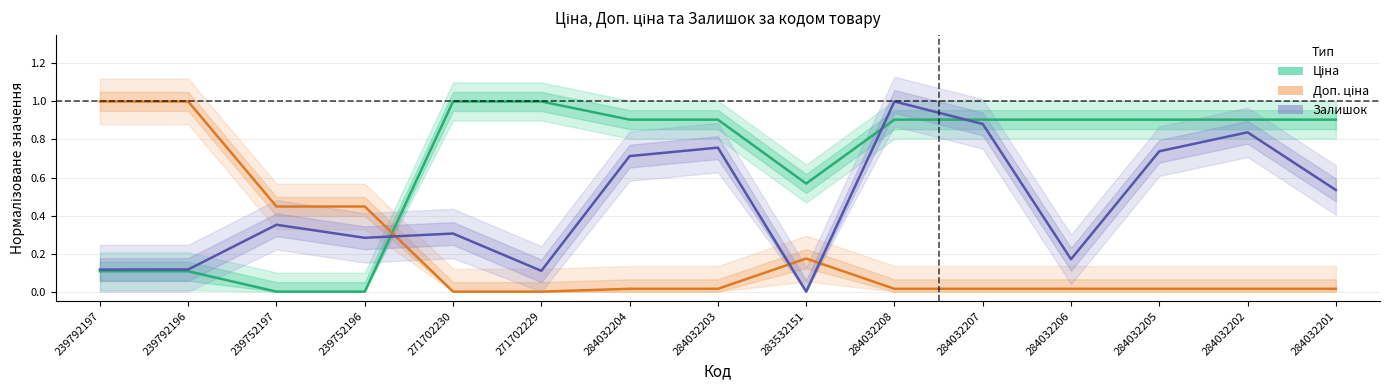

True or false: Ціна has a value of 1.0 at 271702230.

True